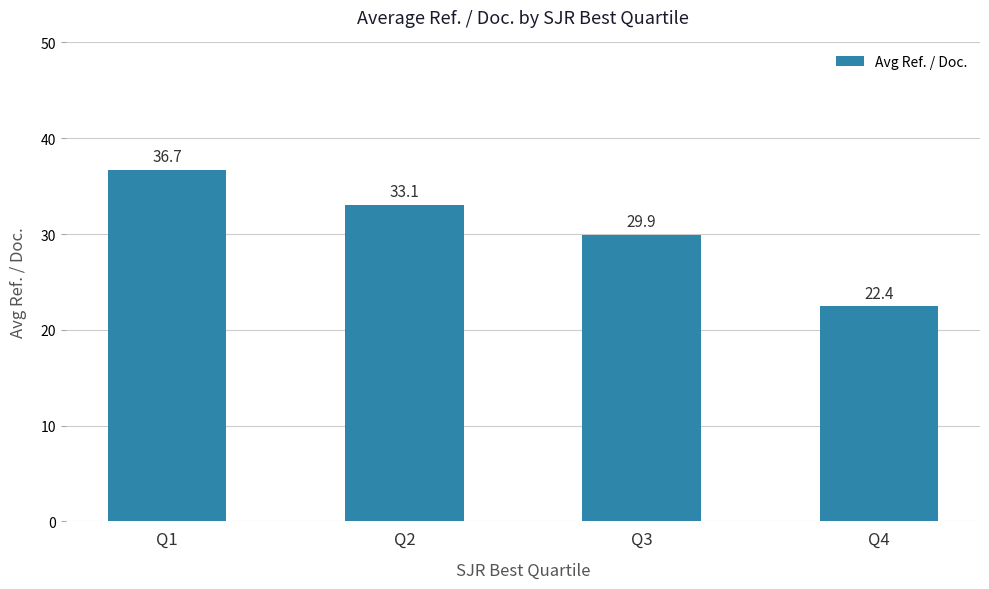

Is it true that the value at Q3 is 40.9?

False